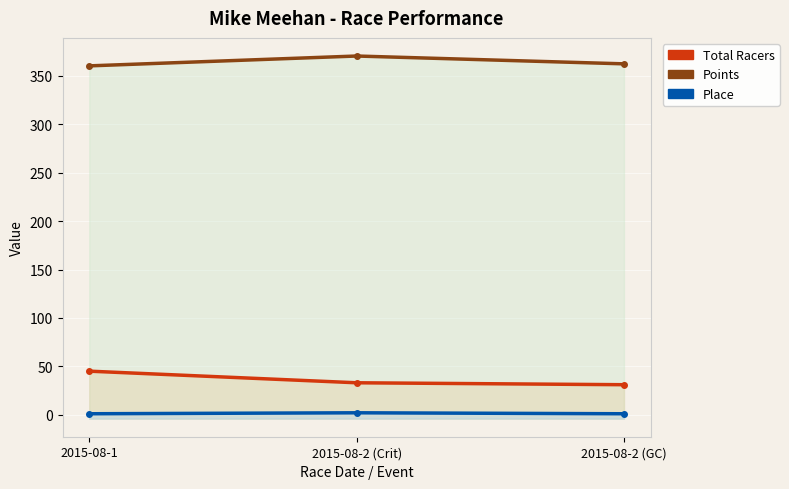

Which series has the widest spread of values?

Total Racers